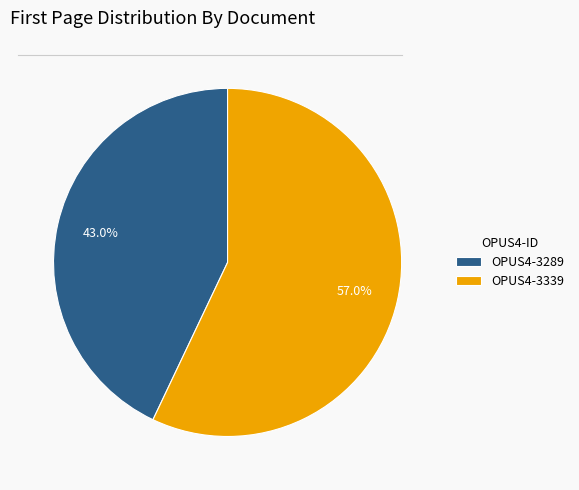

What is the total percentage of OPUS4-3289 and OPUS4-3339?

100.0%